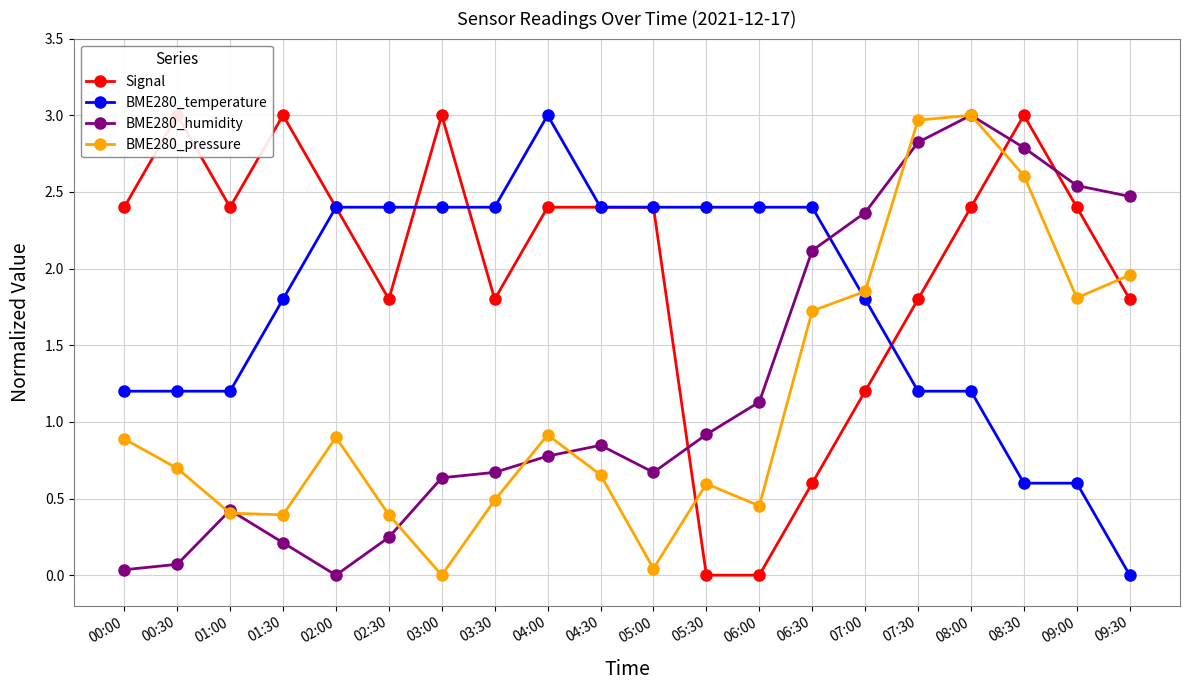

What is the difference between the maximum and minimum values in the BME280_pressure series?

3.0